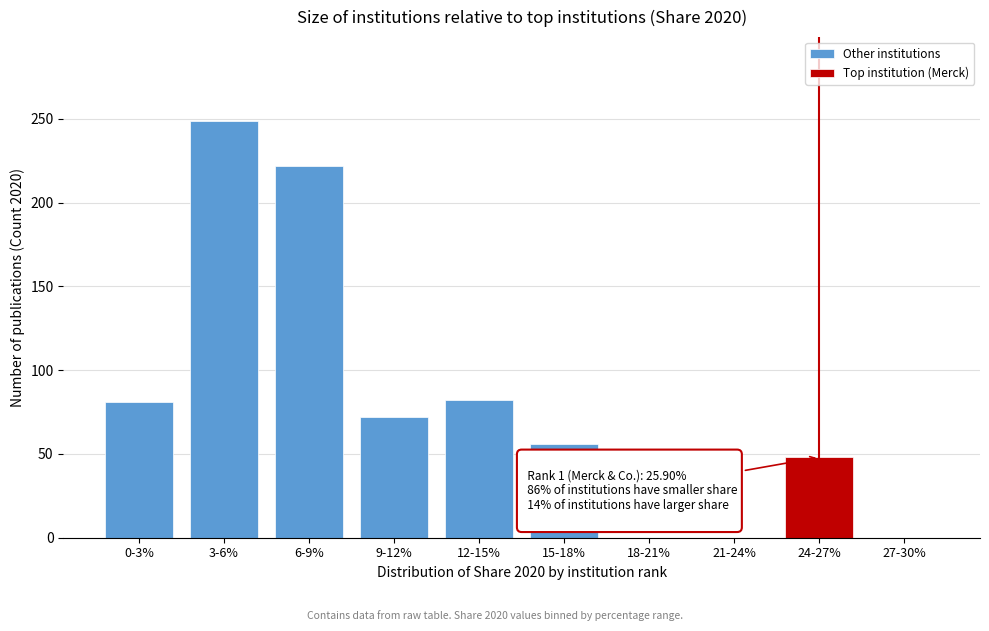

What is the maximum value shown in the chart?

249